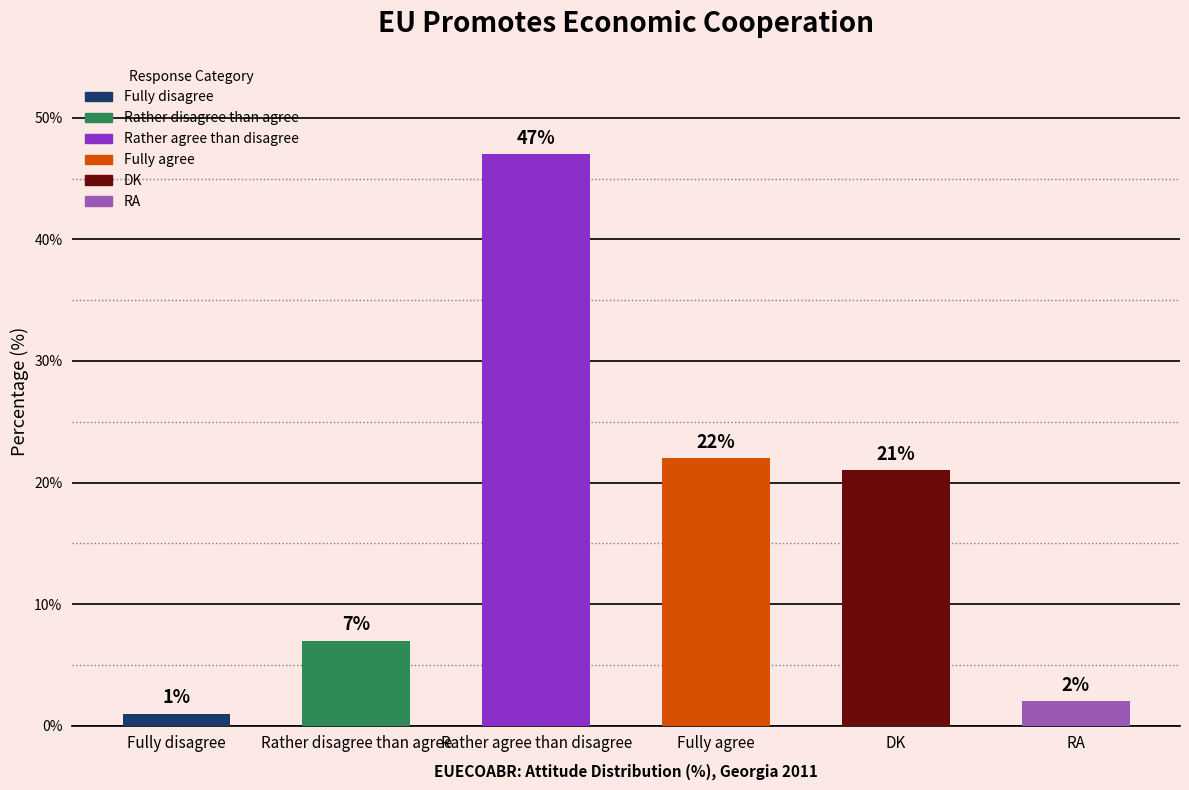

What is the sum of the values at DK and RA?

23